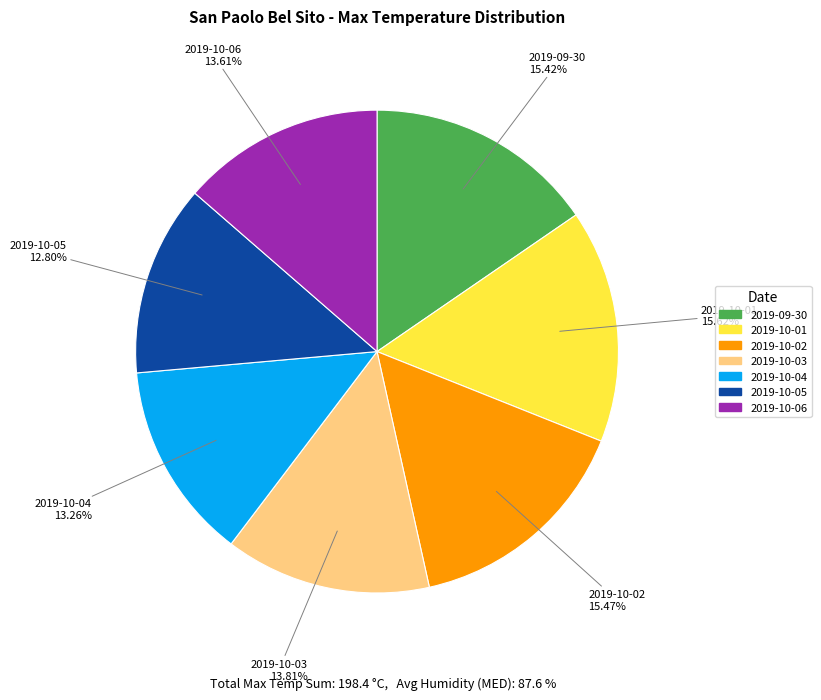

Does 2019-09-30 represent more than half of the total?

No